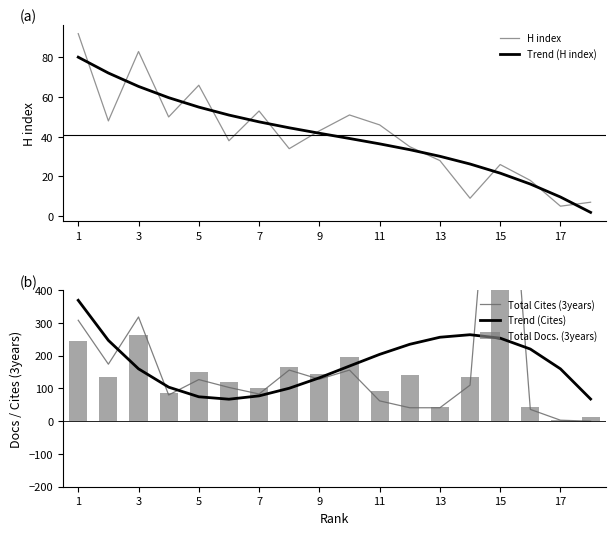

What are all the series names shown in the legend?

H index, Trend (H index), Total Cites (3years), Trend (Cites), Total Docs. (3years)